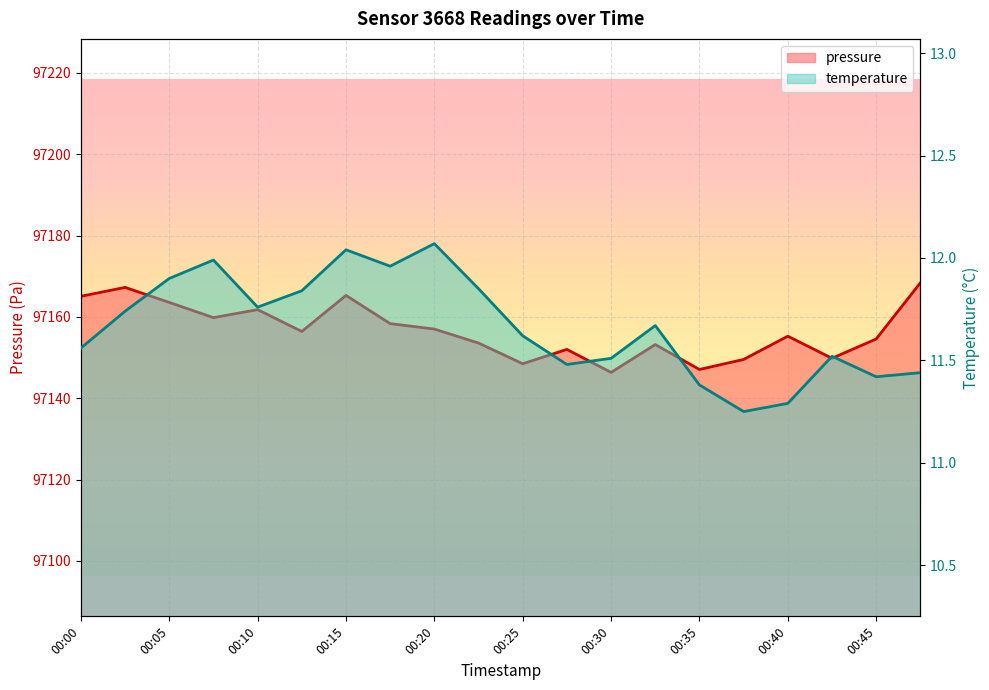

True or false: pressure and temperature cross at least once.

False